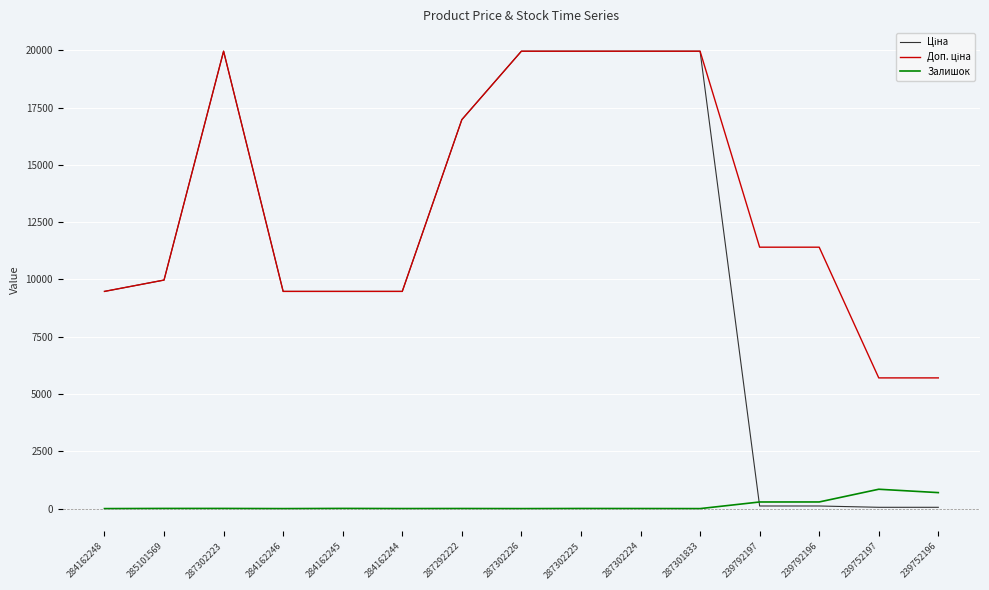

True or false: Залишок has a value of 0.0 at 287301833.

True